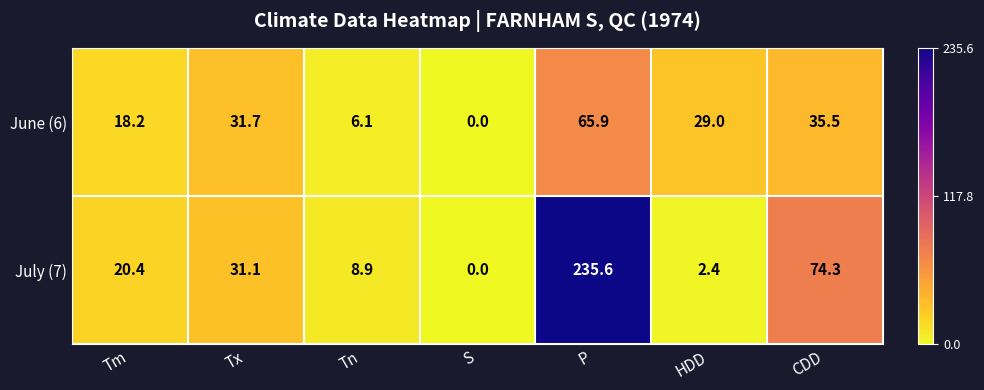

Where is July (7) nearest to the value 117?

CDD